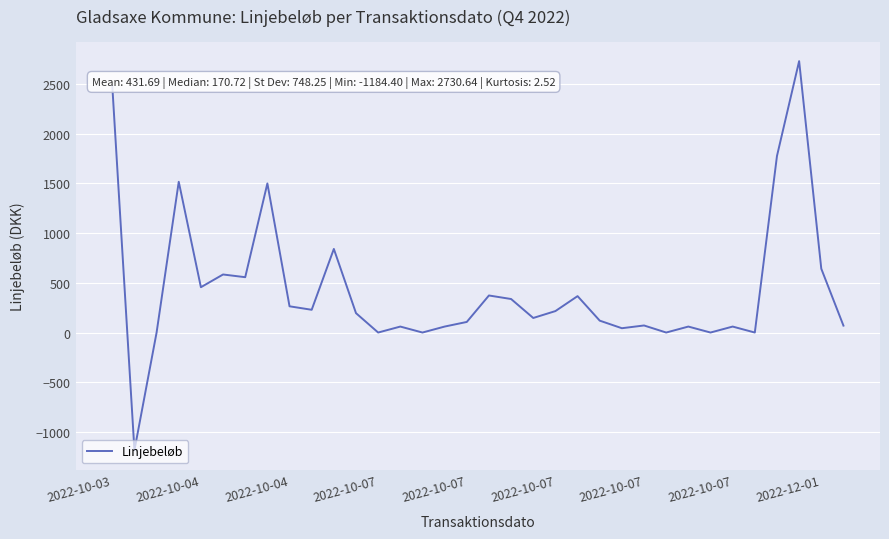

What is the maximum value shown in the chart?

2730.6